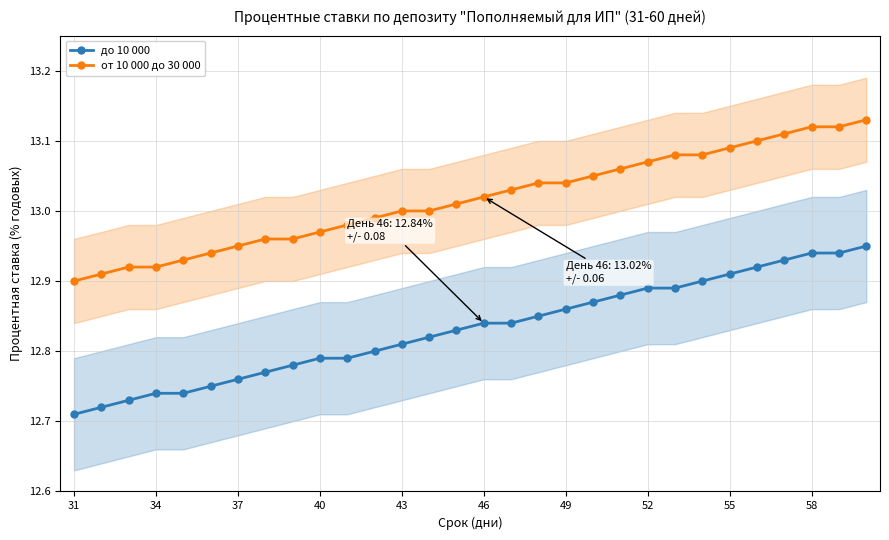

True or false: до 10 000 and от 10 000 до 30 000 intersect in this chart.

False